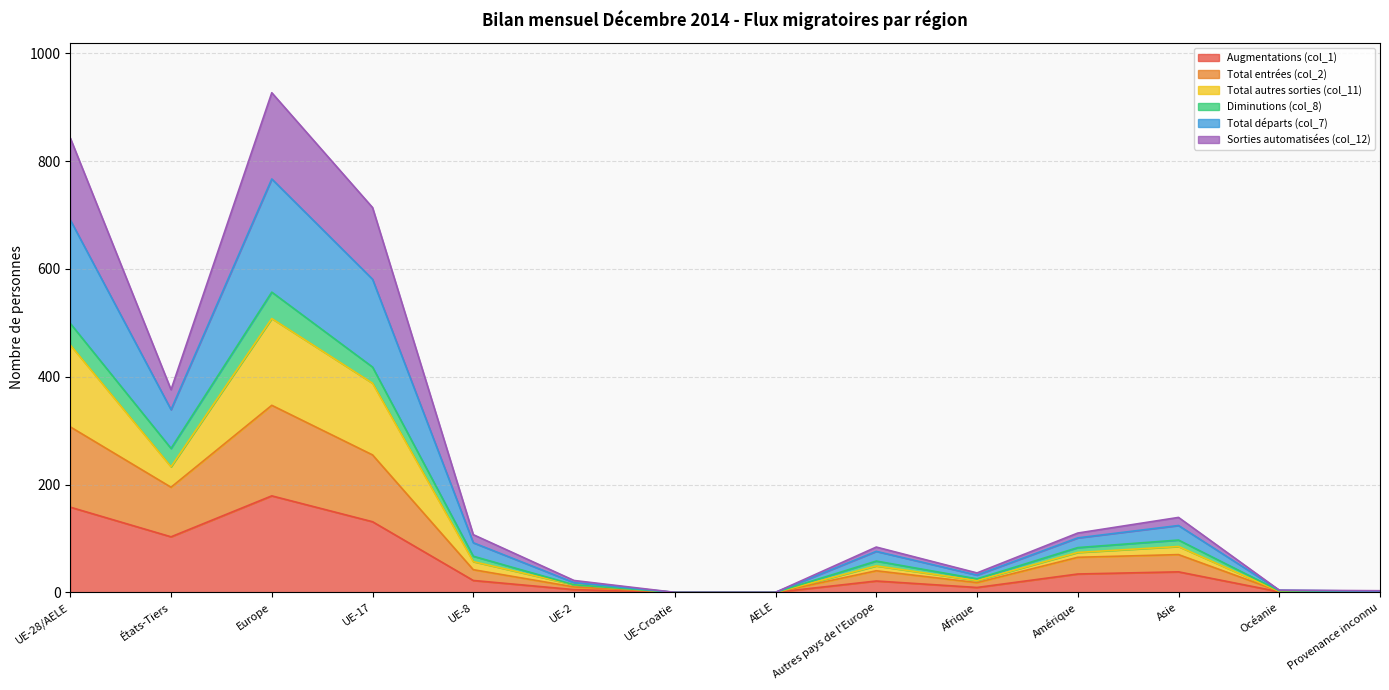

What position from the left is Océanie?

13